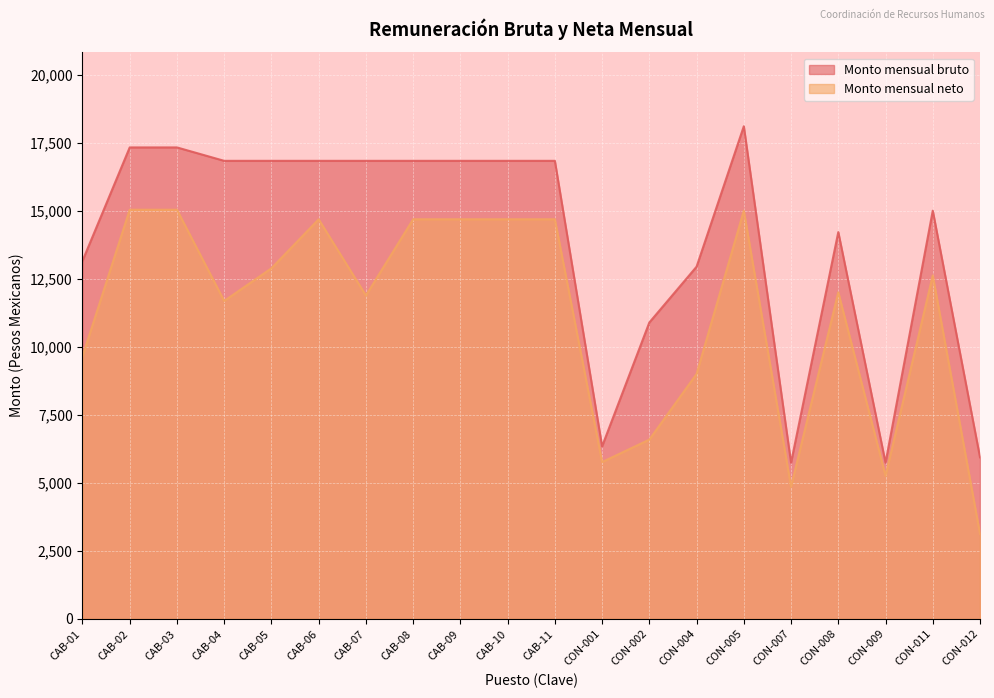

True or false: Monto mensual bruto has more than 0 interior local peaks.

True